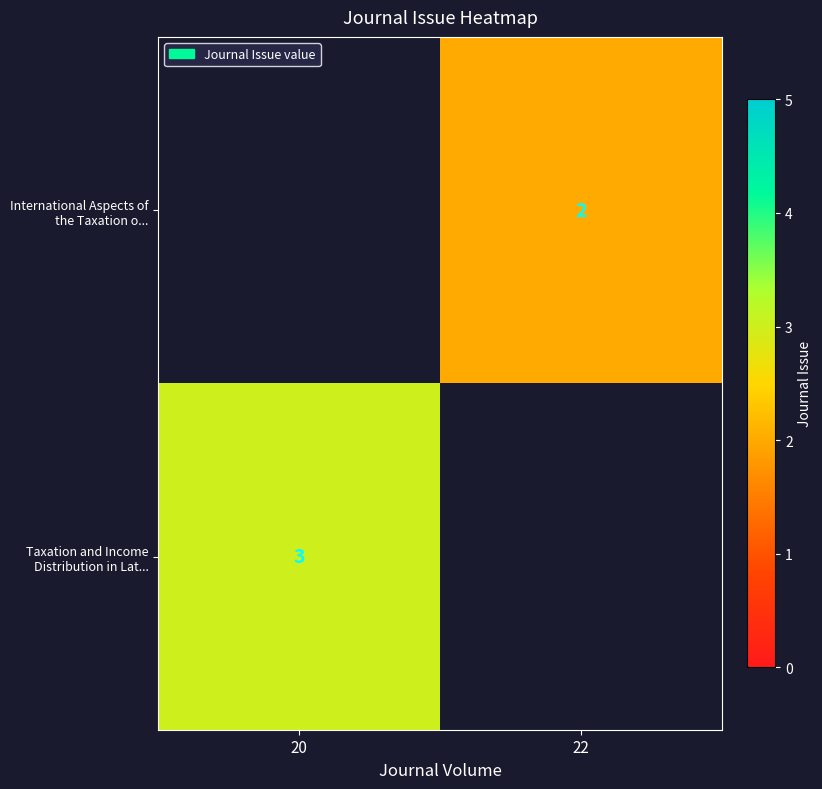

True or false: Taxation and Income Distribution in Lat... has a value of 3 at 20.

True